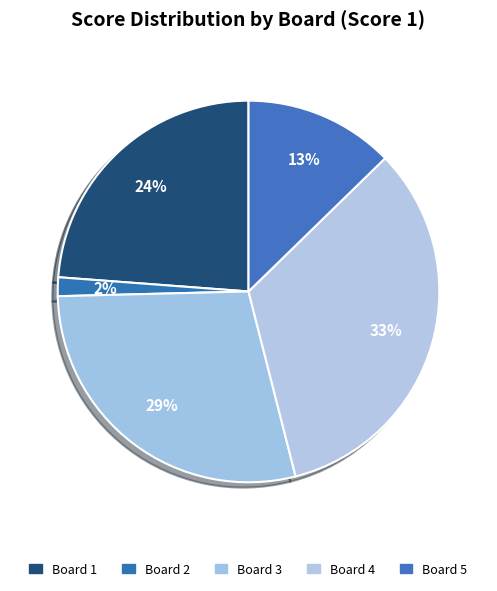

What is the ratio of the value at Board 3 to the value at Board 4?

0.9